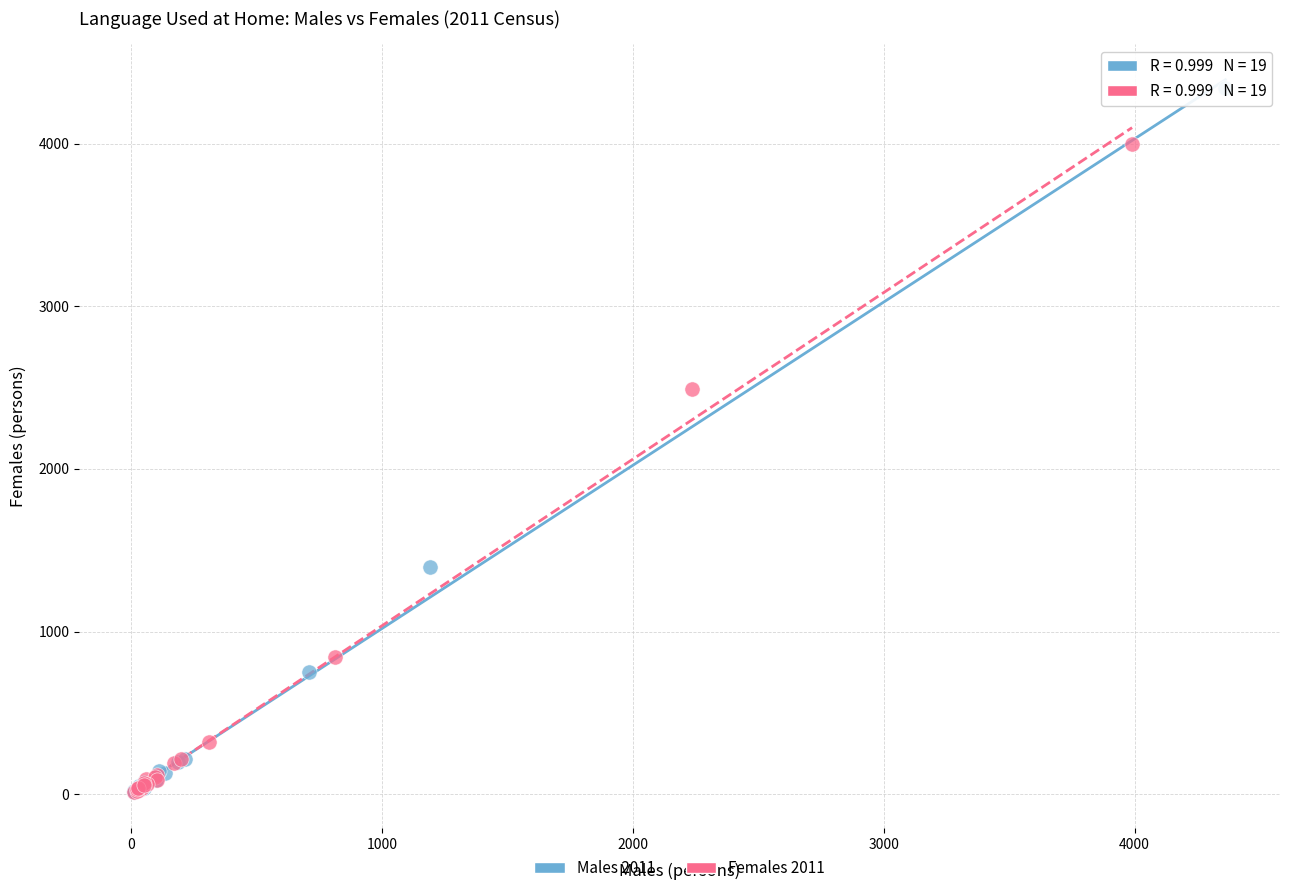

Which series has the widest spread of Y values?

Males 2011